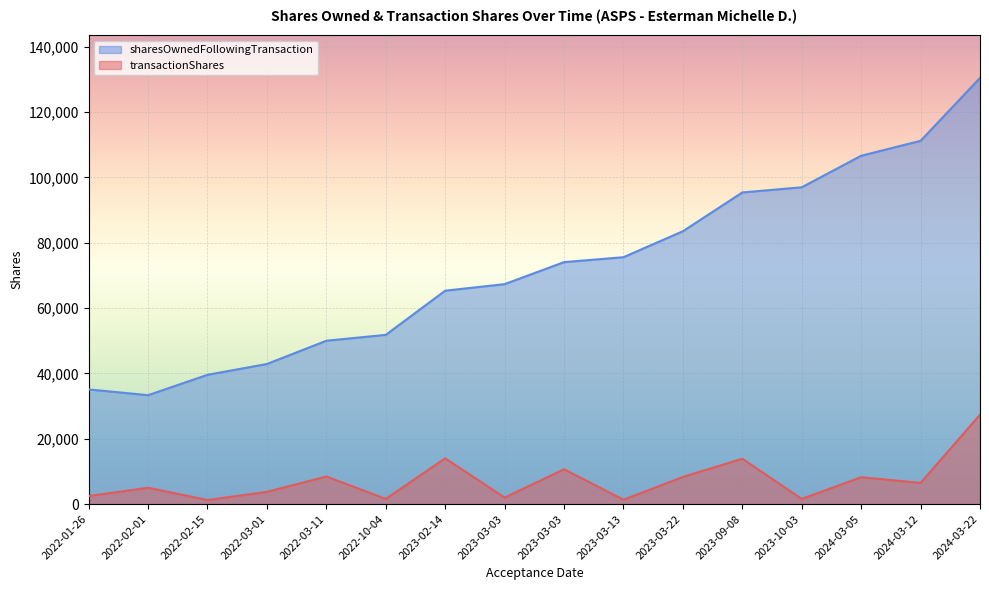

True or false: transactionShares and sharesOwnedFollowingTransaction intersect in this chart.

False